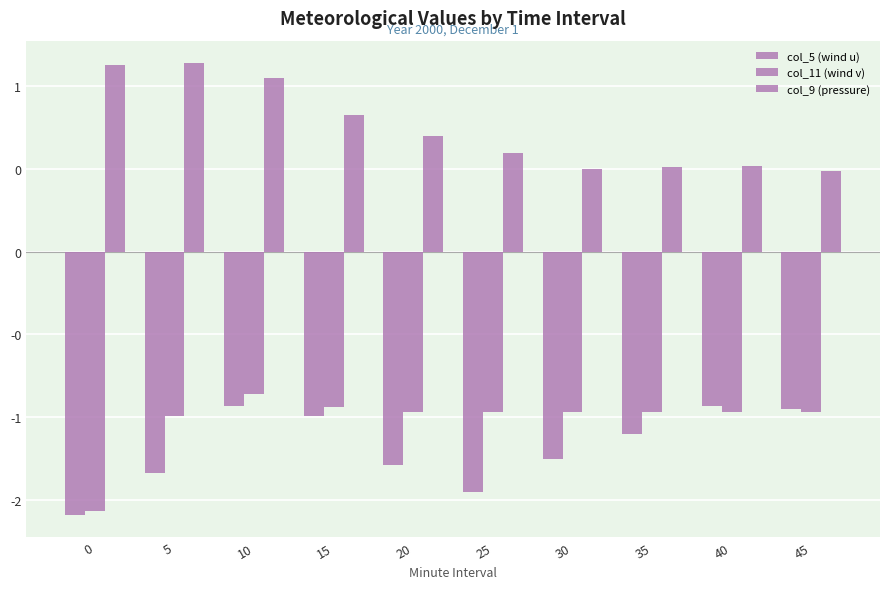

Are the bars grouped side by side (vs. stacked)?

Yes